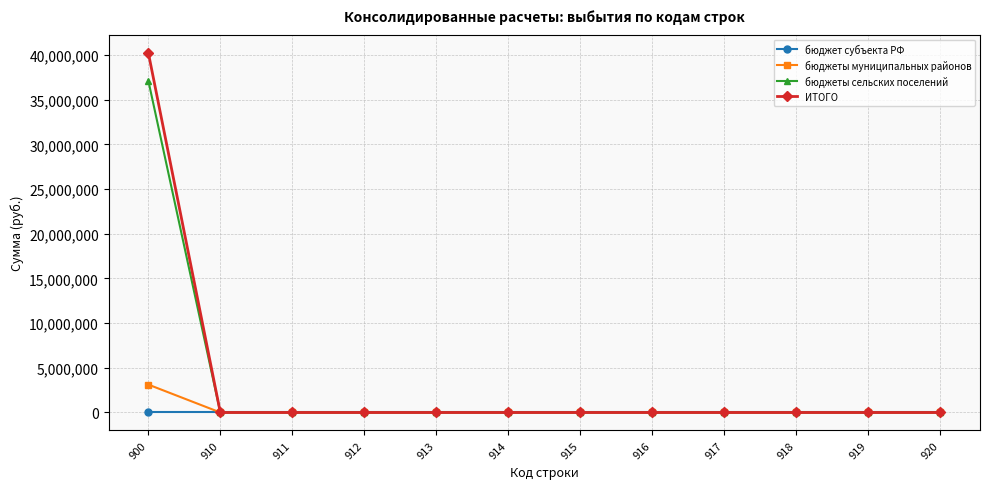

At which category is the sum across all series the highest?

900